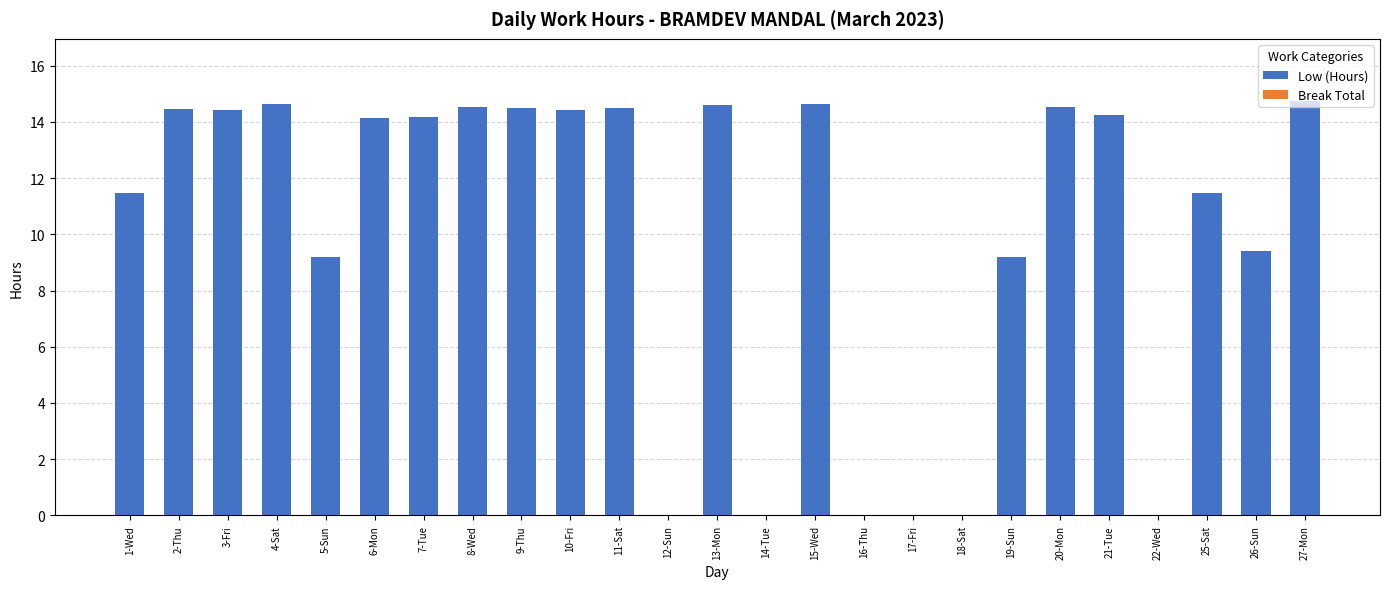

Is it true that the value at 6-Mon is 8.3?

False